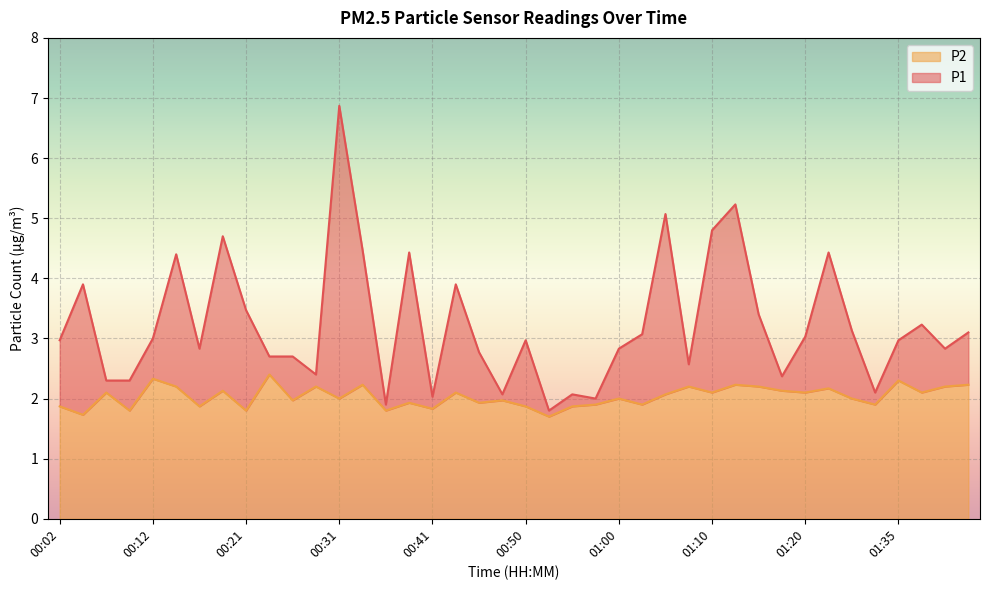

Where is P2 nearest to the value 2?

00:31